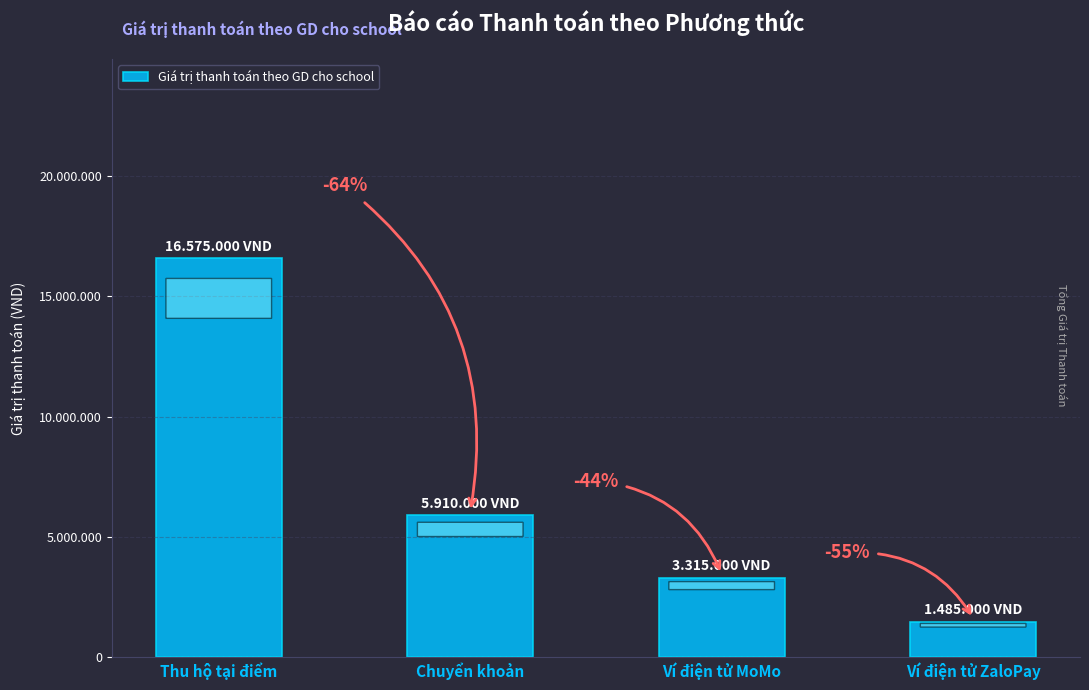

Reading left to right, what are all the values shown in this chart?

16575000	5910000	3315000	1485000